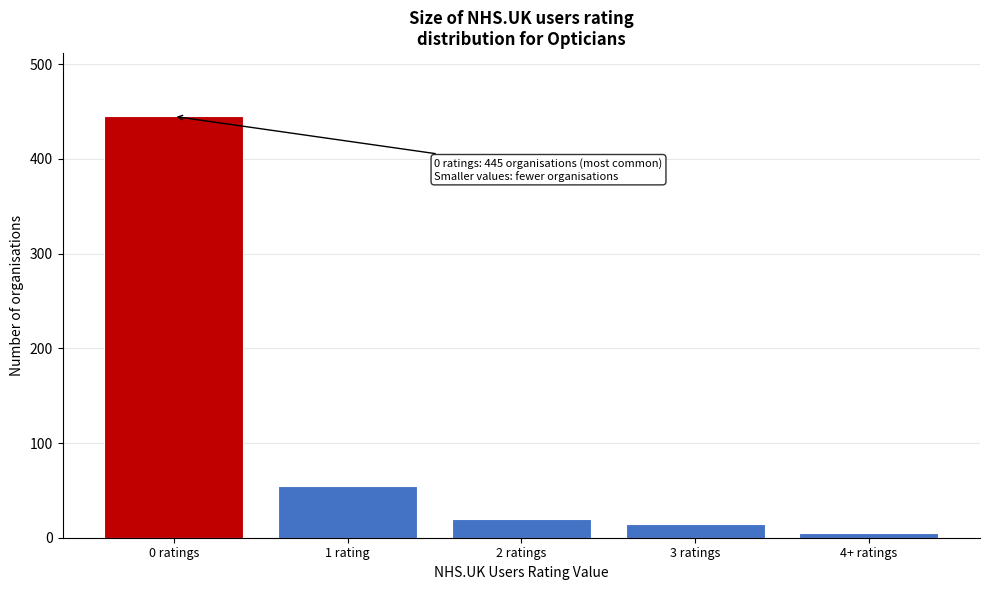

Reading right to left, what are all the values shown in this chart?

4+ ratings=5	3 ratings=15	2 ratings=20	1 rating=55	0 ratings=445